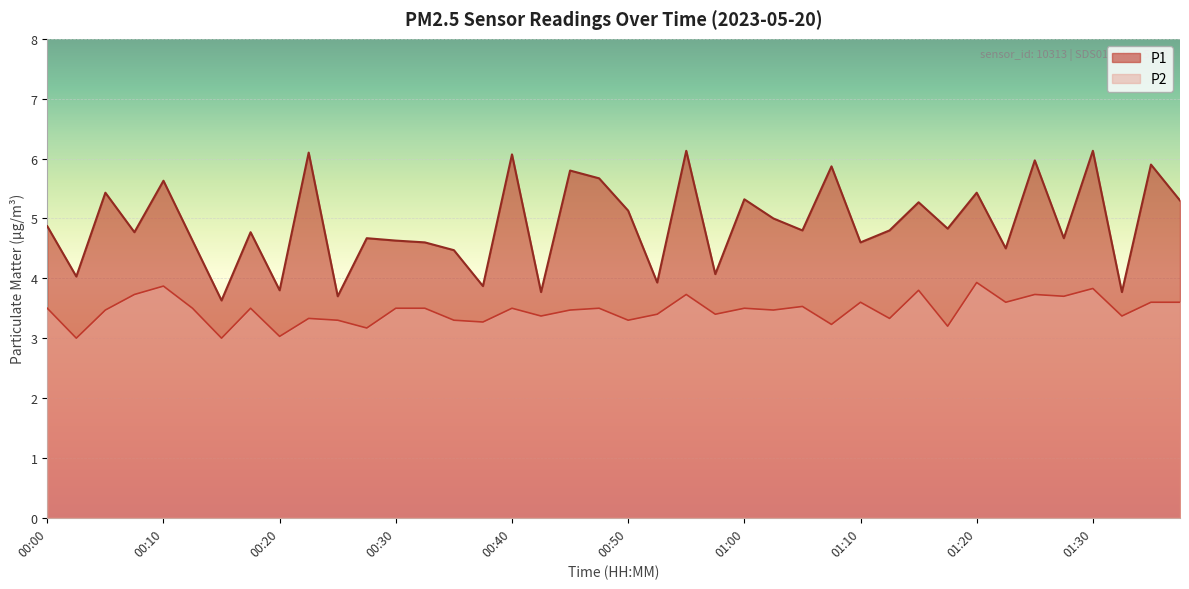

Reading left to right, list all the values displayed in this chart.

P1: 00:00=4.9	00:02=4.0	00:05=5.4	00:07=4.8	00:10=5.6	00:12=4.6	00:15=3.6	00:17=4.8	00:20=3.8	00:22=6.1	00:25=3.7	00:27=4.7	00:30=4.6	00:32=4.6	00:35=4.5	00:37=3.9	00:40=6.1	00:42=3.8	00:45=5.8	00:47=5.7	00:50=5.1	00:52=3.9	00:55=6.1	00:57=4.1	01:00=5.3	01:02=5.0	01:05=4.8	01:07=5.9	01:10=4.6	01:12=4.8	01:15=5.3	01:17=4.8	01:20=5.4	01:22=4.5	01:25=6.0	01:27=4.7	01:30=6.1	01:32=3.8	01:35=5.9	01:37=5.3
P2: 00:00=3.5	00:02=3.0	00:05=3.5	00:07=3.7	00:10=3.9	00:12=3.5	00:15=3.0	00:17=3.5	00:20=3.0	00:22=3.3	00:25=3.3	00:27=3.2	00:30=3.5	00:32=3.5	00:35=3.3	00:37=3.3	00:40=3.5	00:42=3.4	00:45=3.5	00:47=3.5	00:50=3.3	00:52=3.4	00:55=3.7	00:57=3.4	01:00=3.5	01:02=3.5	01:05=3.5	01:07=3.2	01:10=3.6	01:12=3.3	01:15=3.8	01:17=3.2	01:20=3.9	01:22=3.6	01:25=3.7	01:27=3.7	01:30=3.8	01:32=3.4	01:35=3.6	01:37=3.6